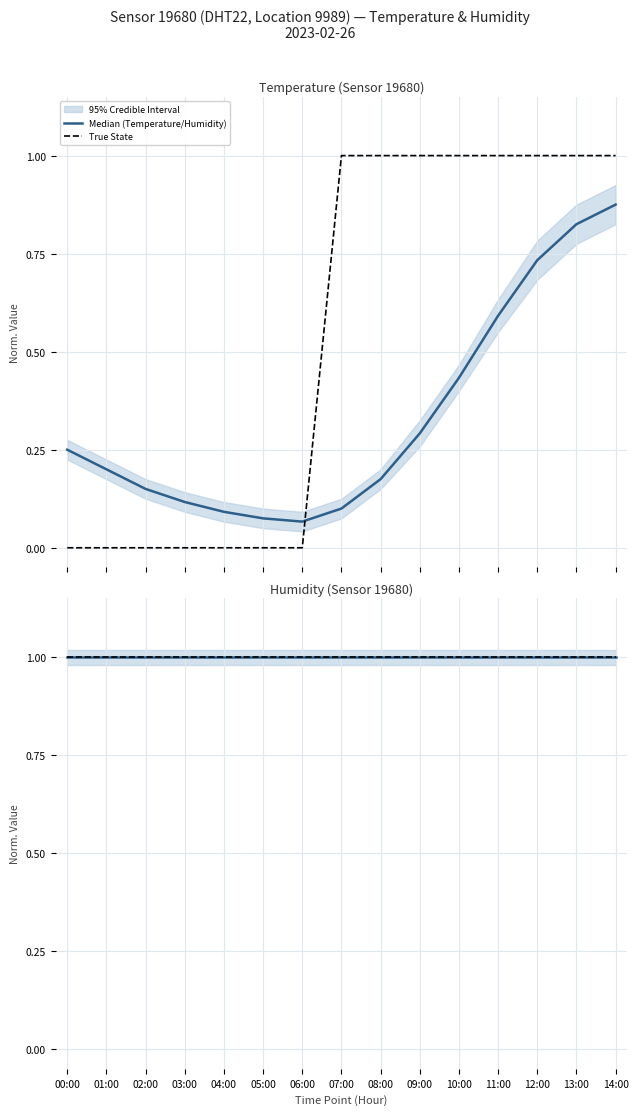

What is the label of the 11th point from the left?

10:00